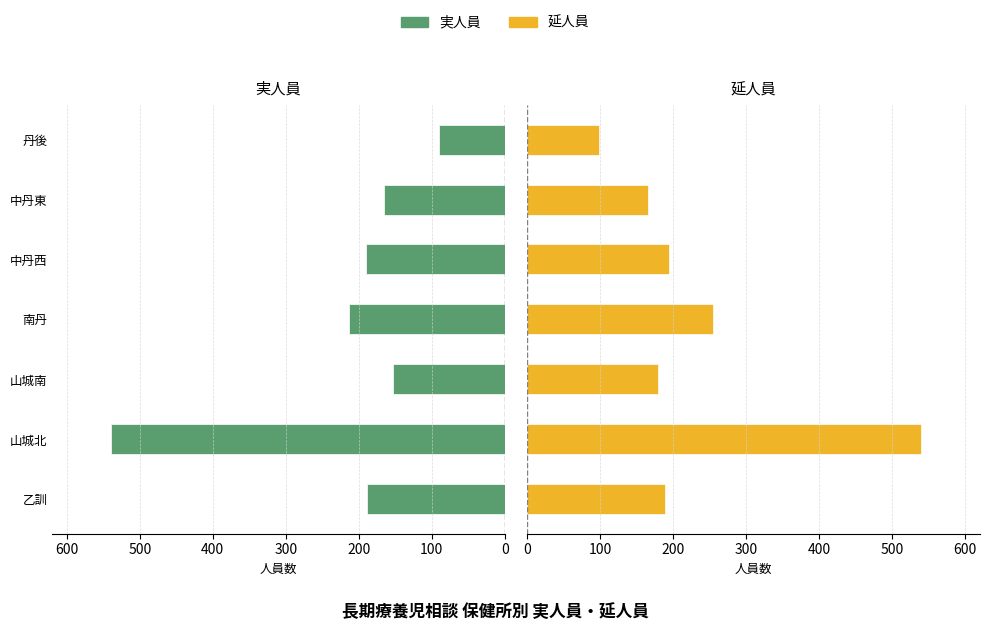

What is the maximum value shown in the chart?

539